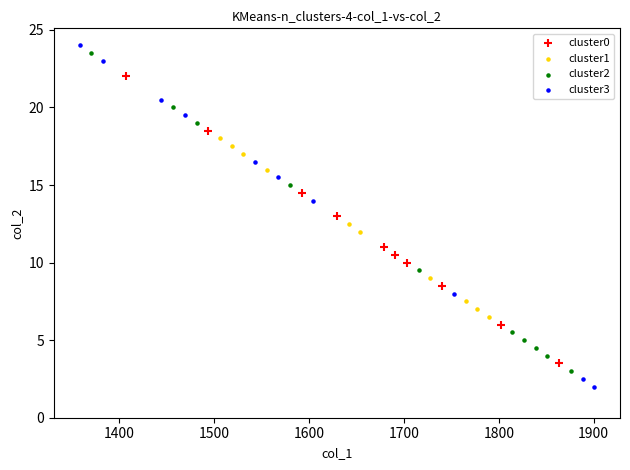

Which series reaches the maximum Y coordinate?

cluster3